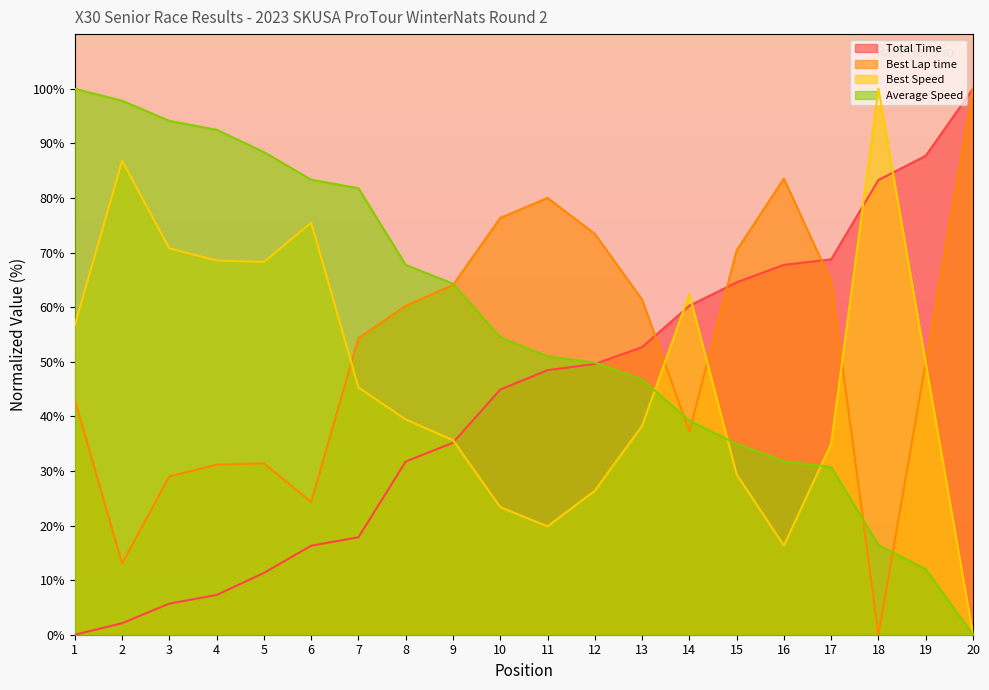

How many categories are shown in the chart?

20